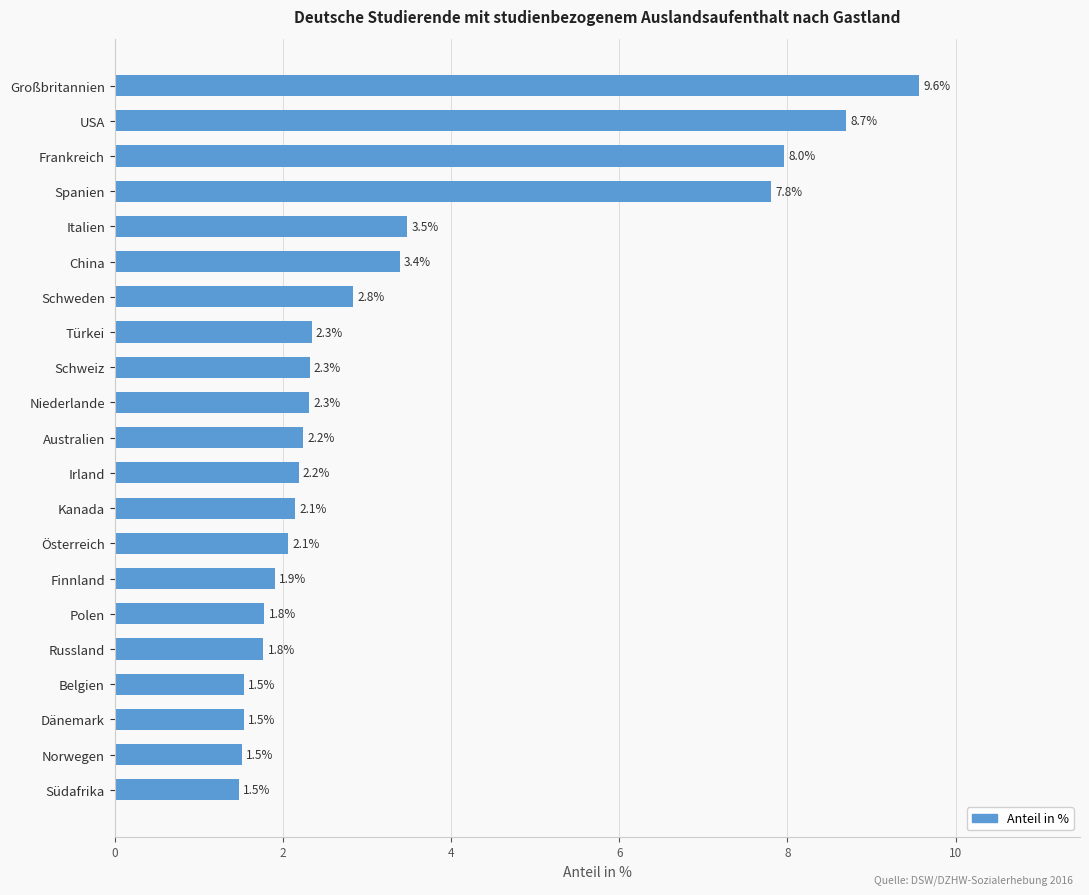

What is the average value?

3.4